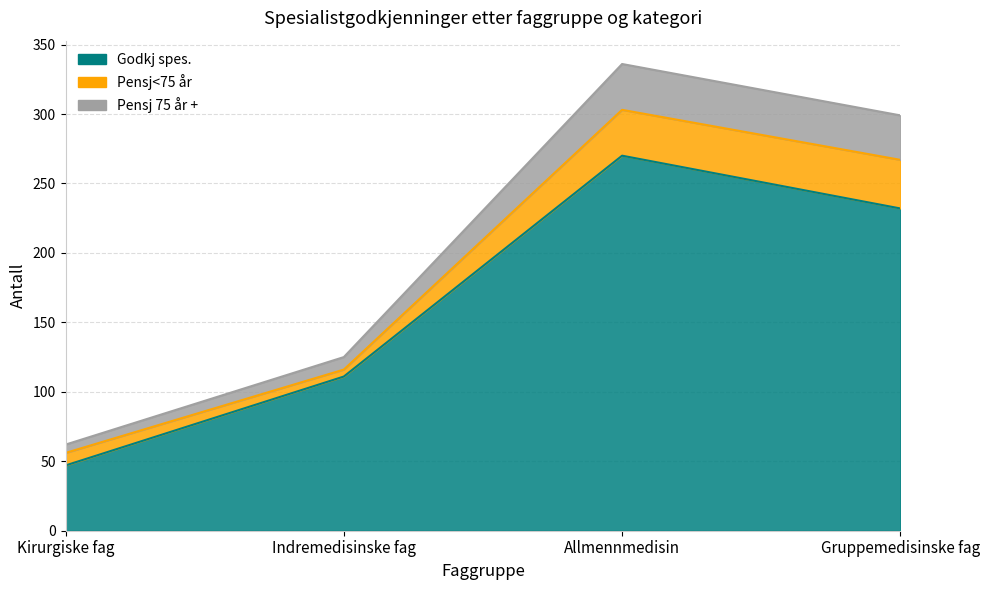

True or false: Godkj spes. and Pensj 75 år + cross at least once.

False